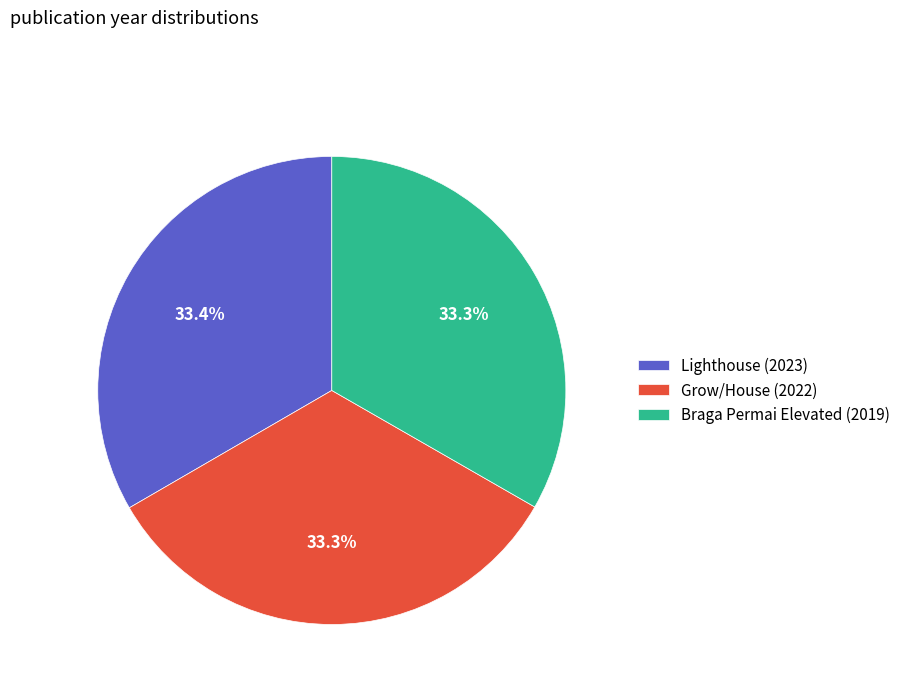

What is the total percentage of Lighthouse (2023) and Braga Permai Elevated (2019)?

66.7%